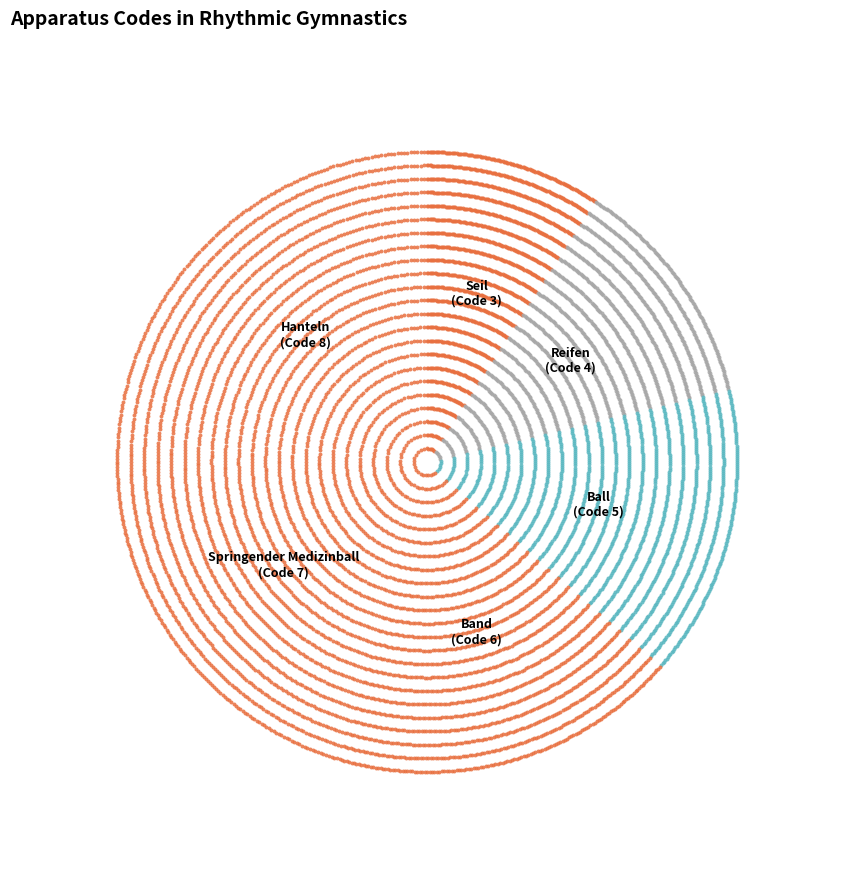

Does any single category account for the majority?

No